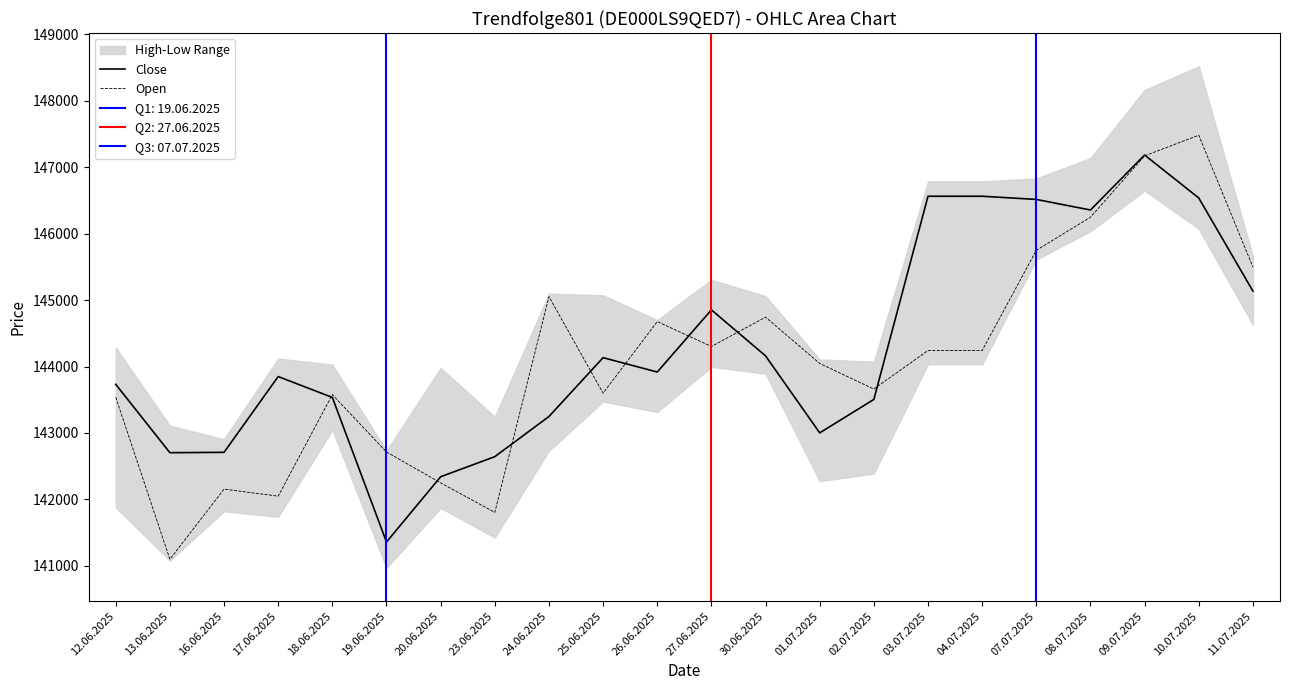

List the series in order of their peak value, lowest first.

Close, Open